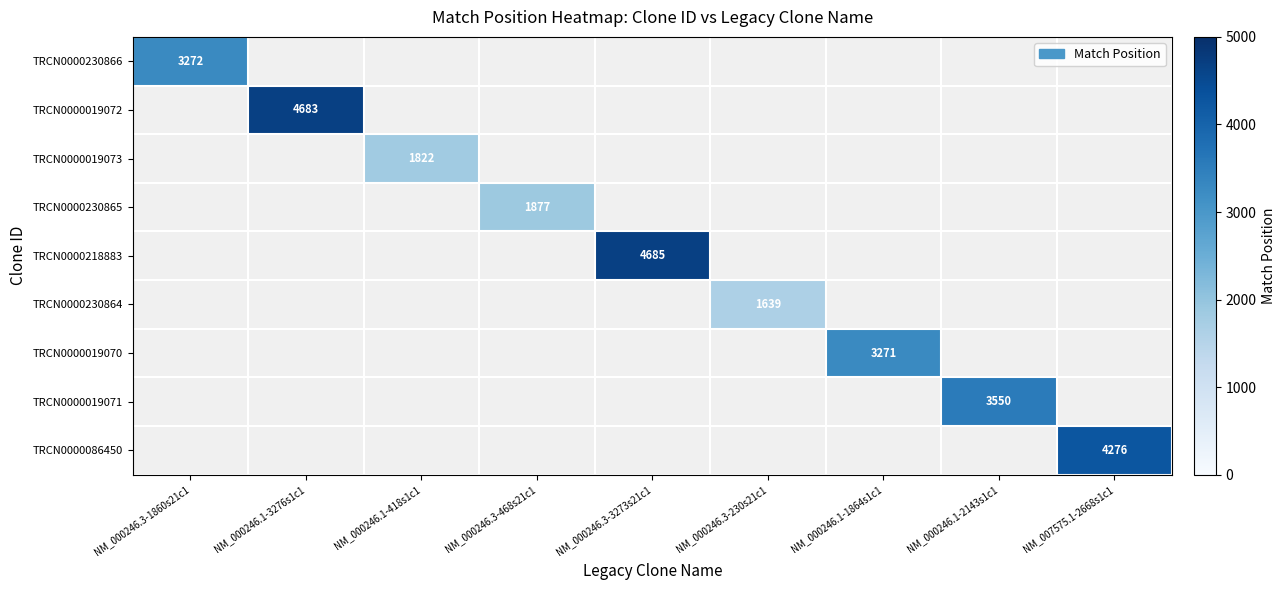

Which has a higher value, NM_000246.3-230s21c1 or NM_000246.1-418s1c1?

NM_000246.1-418s1c1